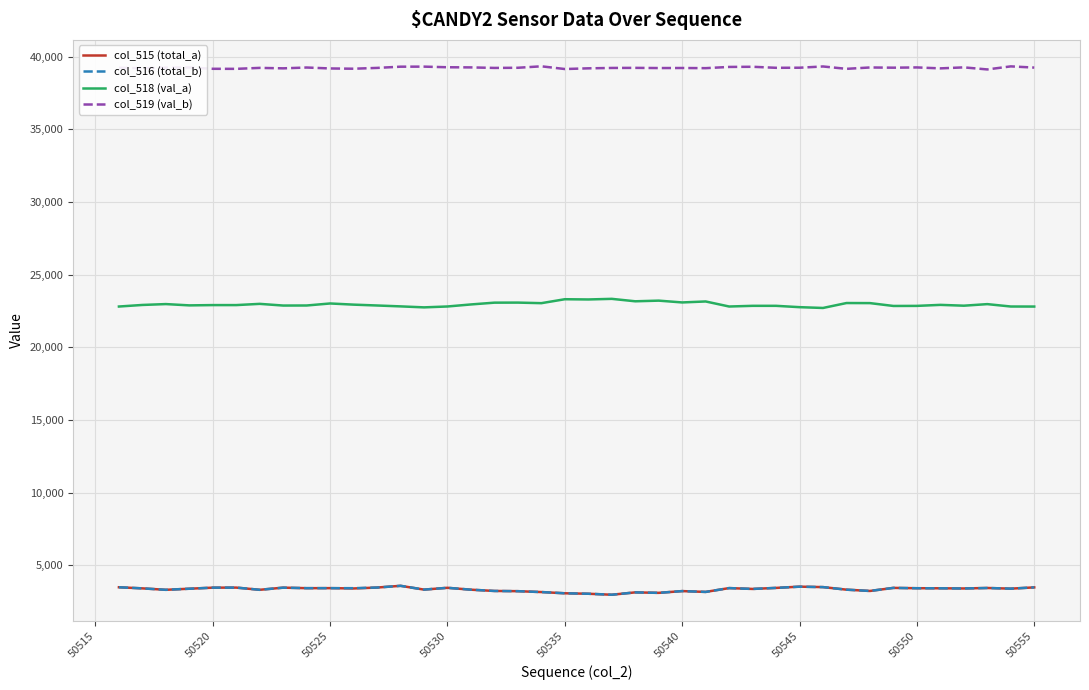

True or false: col_519 (val_b) and col_516 (total_b) intersect in this chart.

False